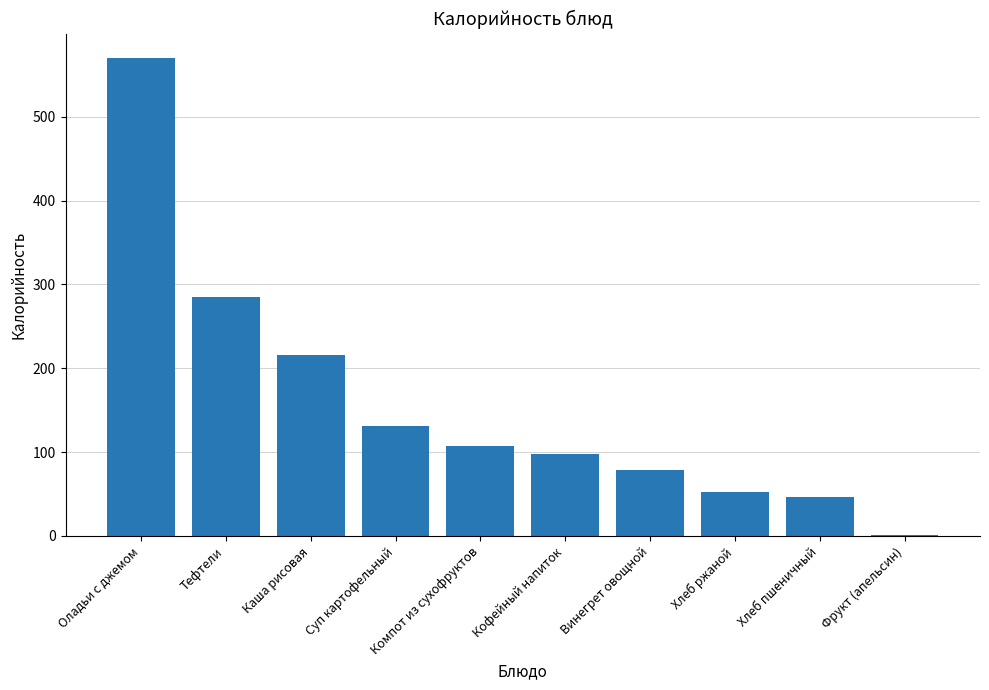

What is the change in value from Тефтели to Компот из сухофруктов?

-177.6